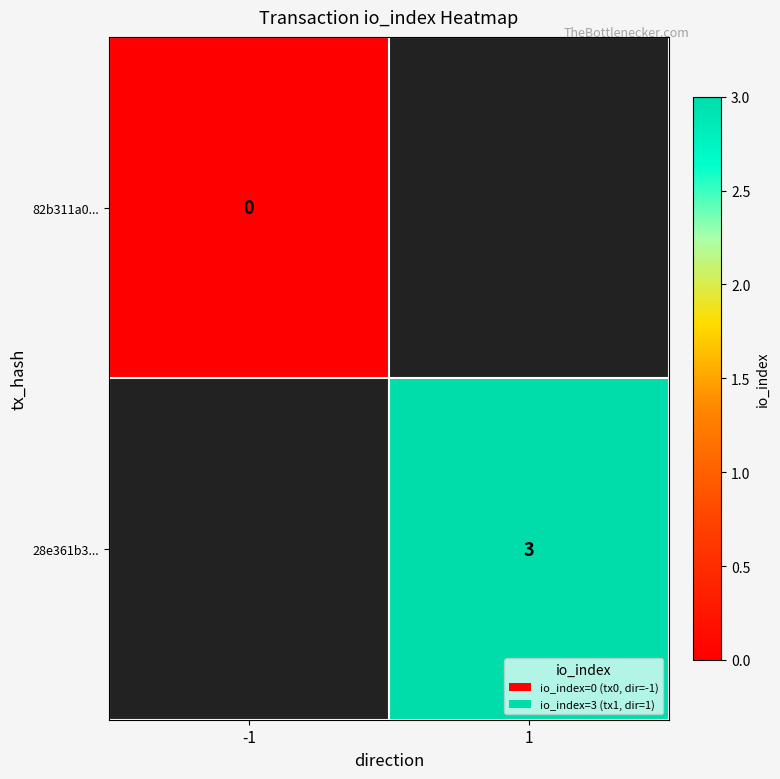

Which series has the widest spread of values?

82b311a0...